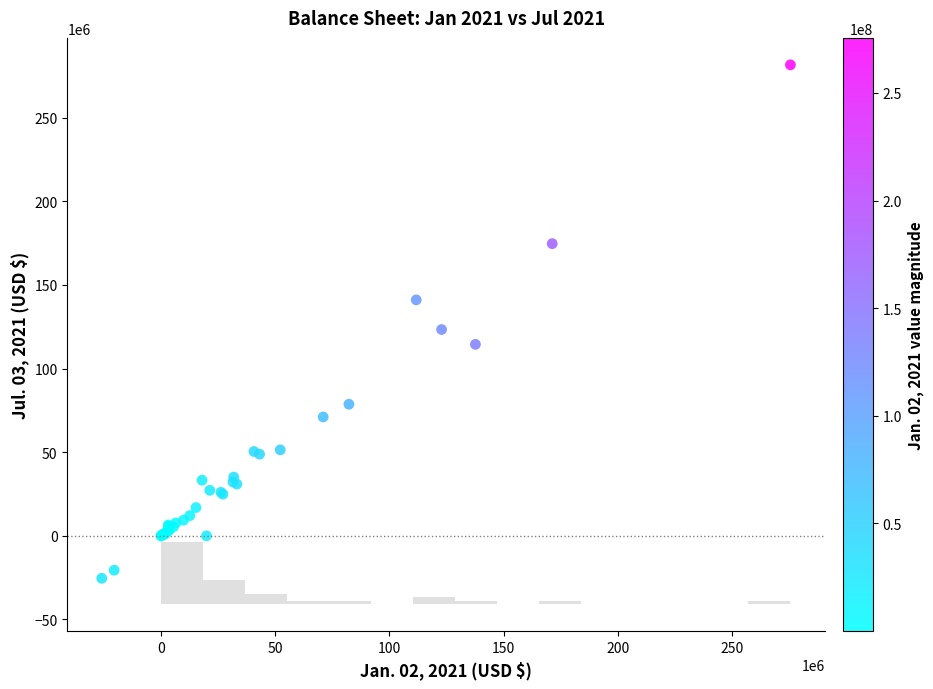

What Y value in the scatter plot is closest to 128080361?

123324953